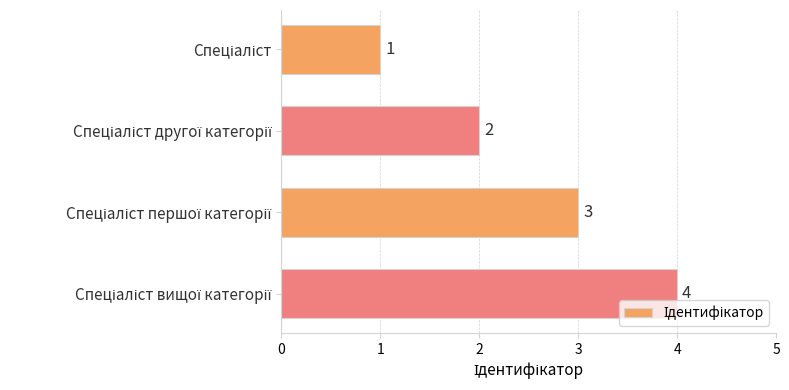

Count the values in the range 2 to 4.

3